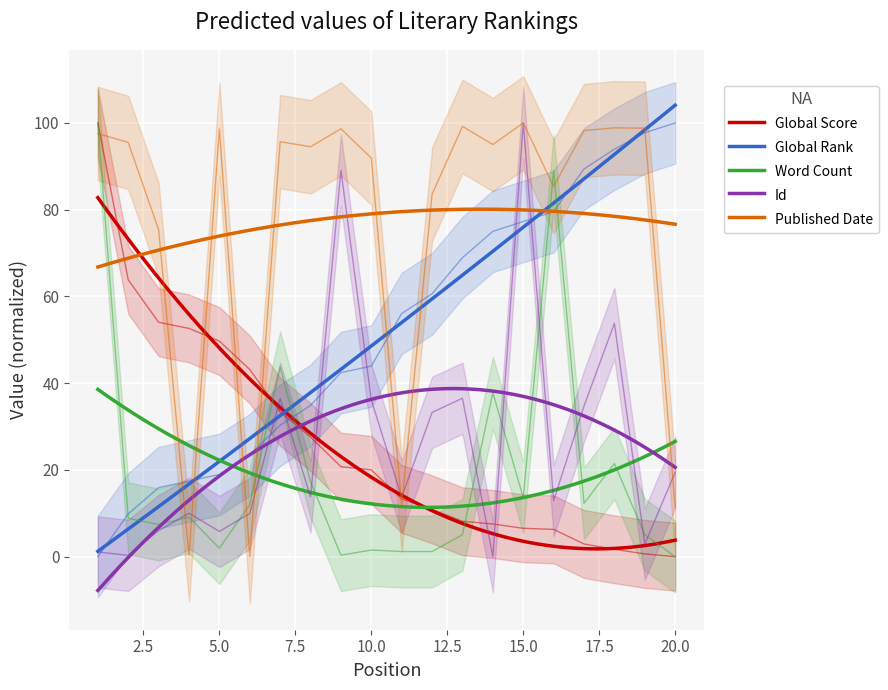

True or false: Published Date and Global Rank cross at least once.

True